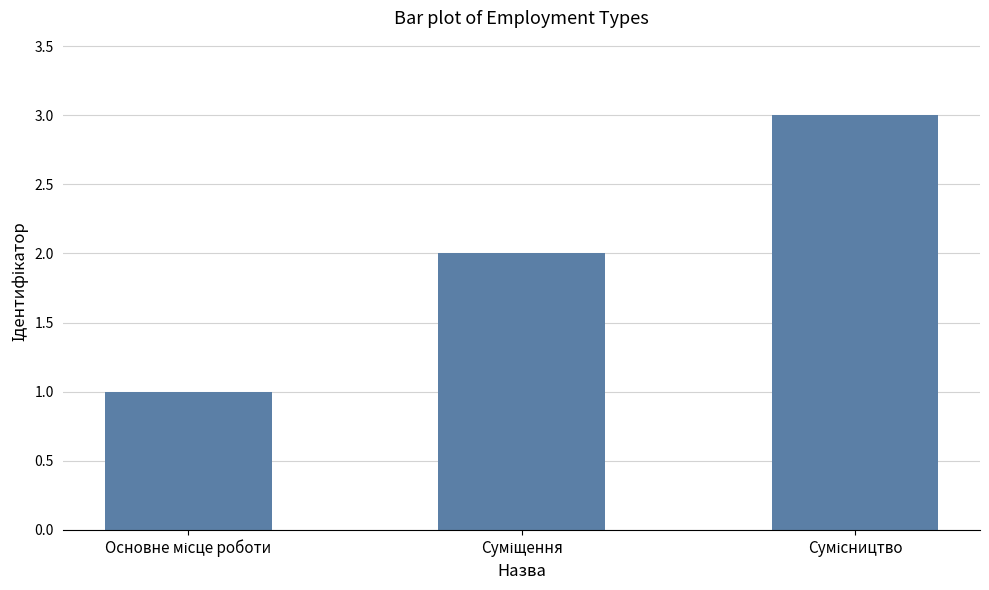

What is the sum of all values?

6